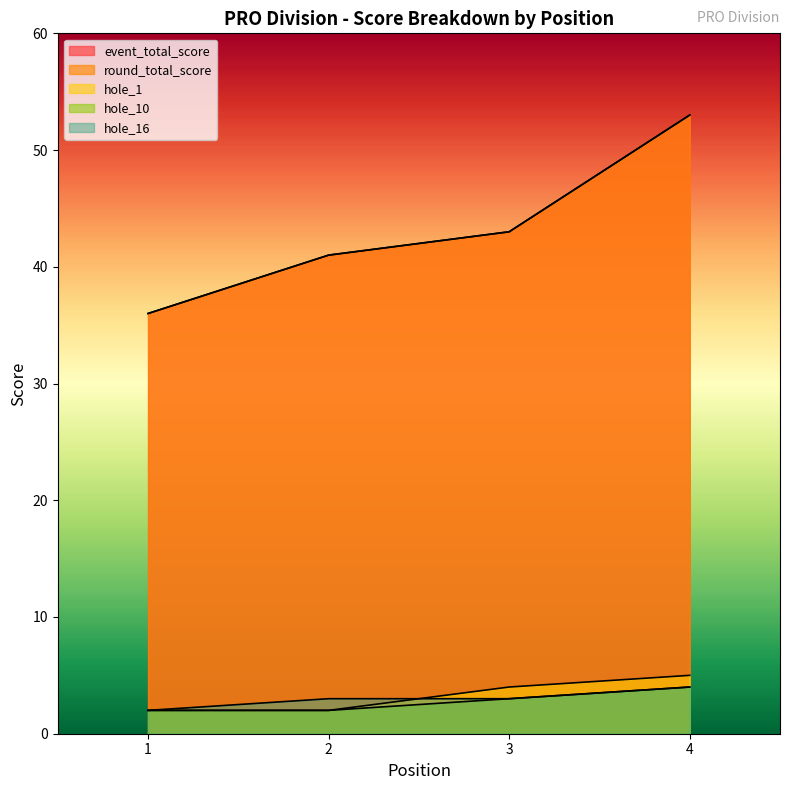

True or false: hole_10 and event_total_score intersect in this chart.

False